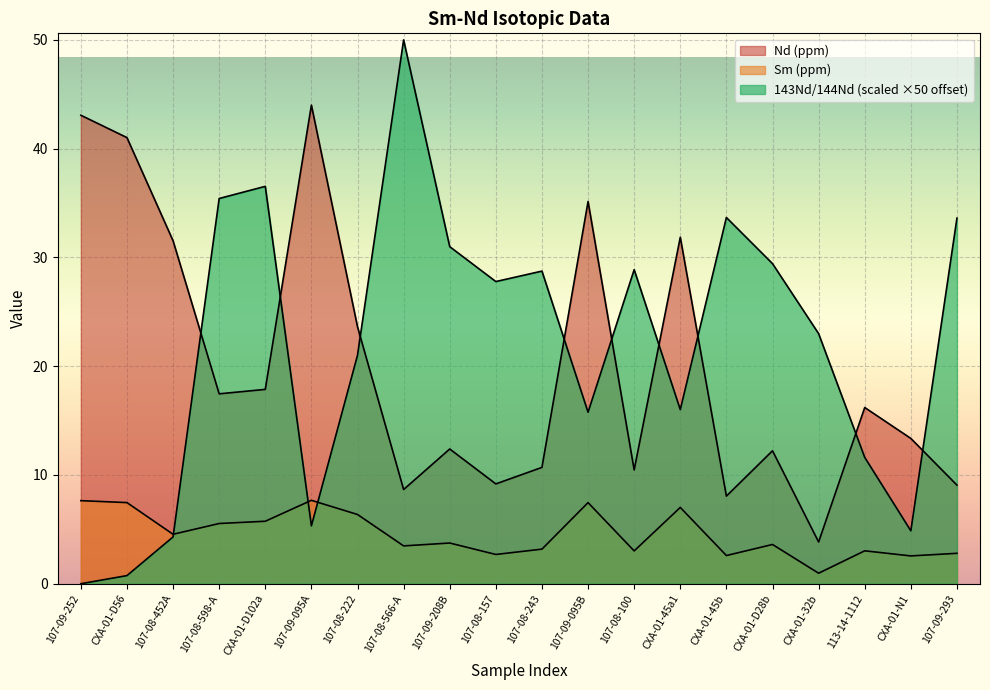

Which series has the widest spread of values?

143Nd/144Nd